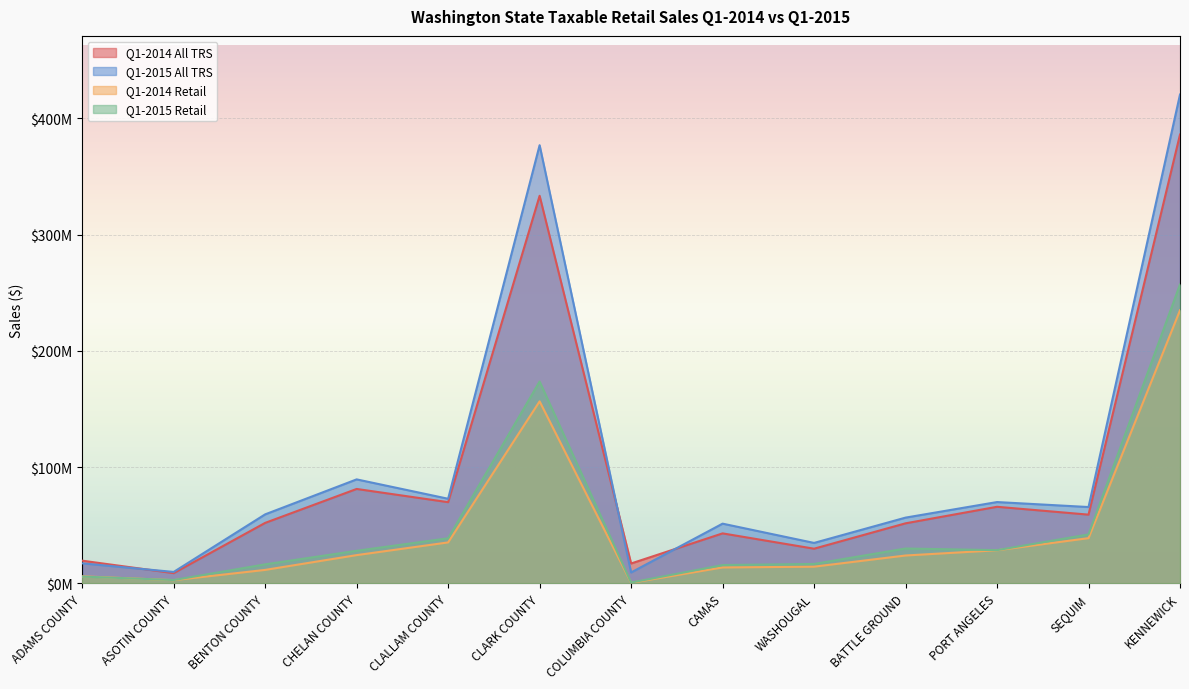

Which series changed the most between BENTON COUNTY and CHELAN COUNTY?

Q1-2015 All TRS